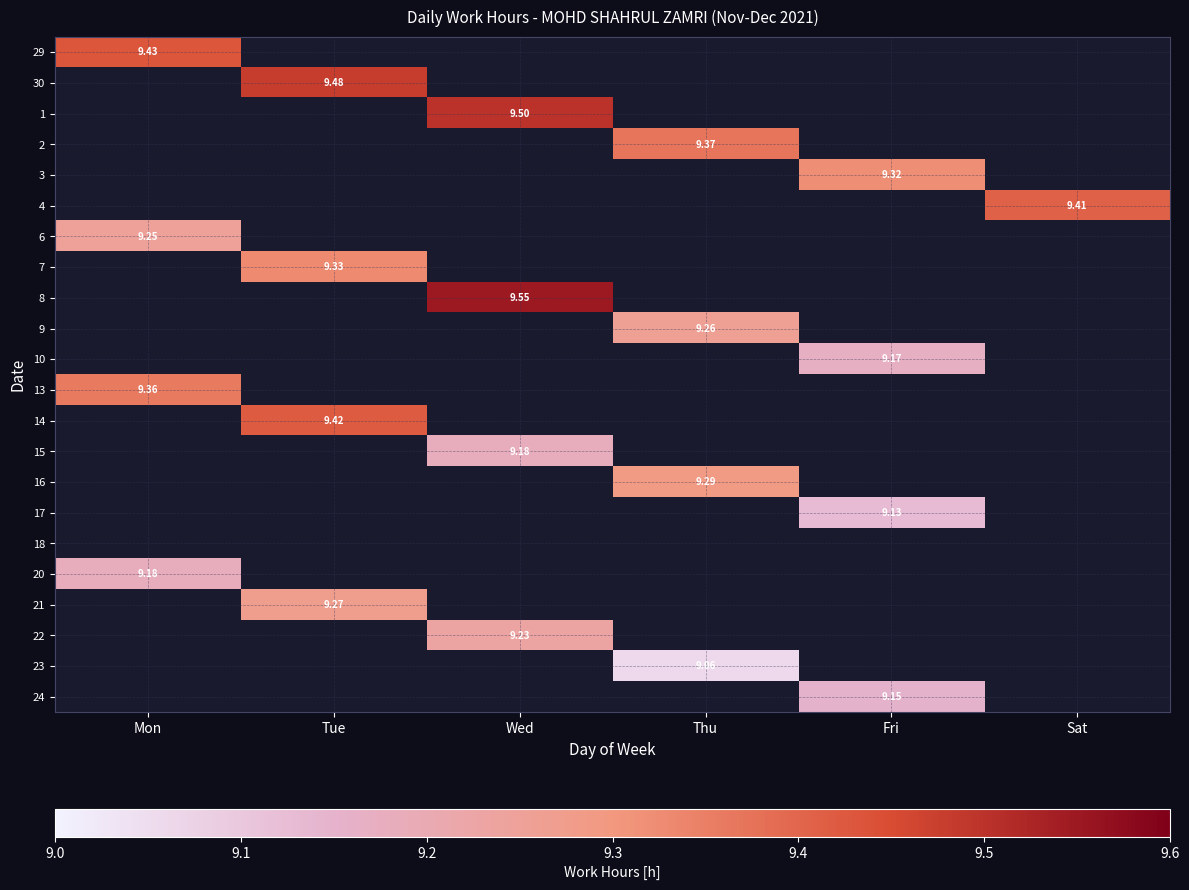

At which label does 14 reach its minimum?

Mon